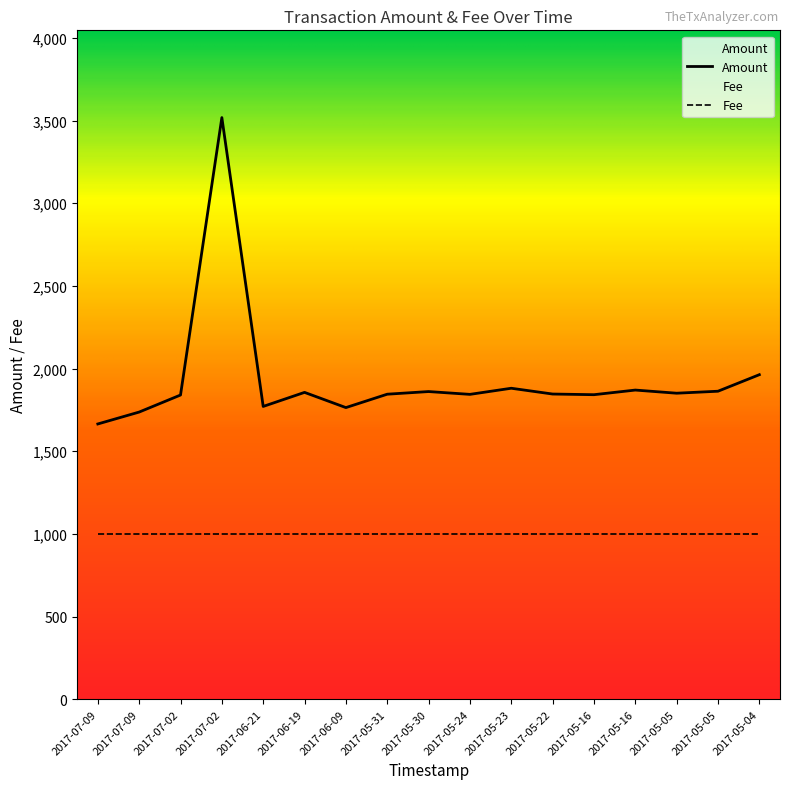

How many points are lower than both their immediate neighbors (excluding endpoints)?

5